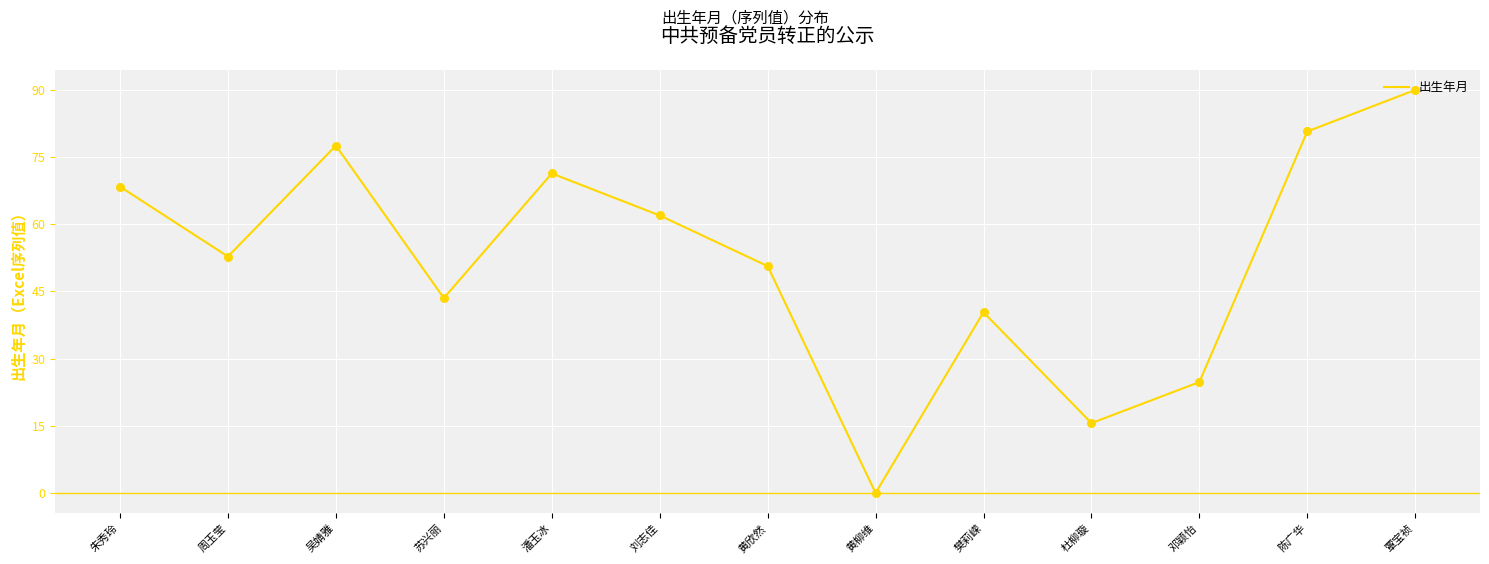

Between 杜柳璇 and 刘志佳, which is larger?

刘志佳